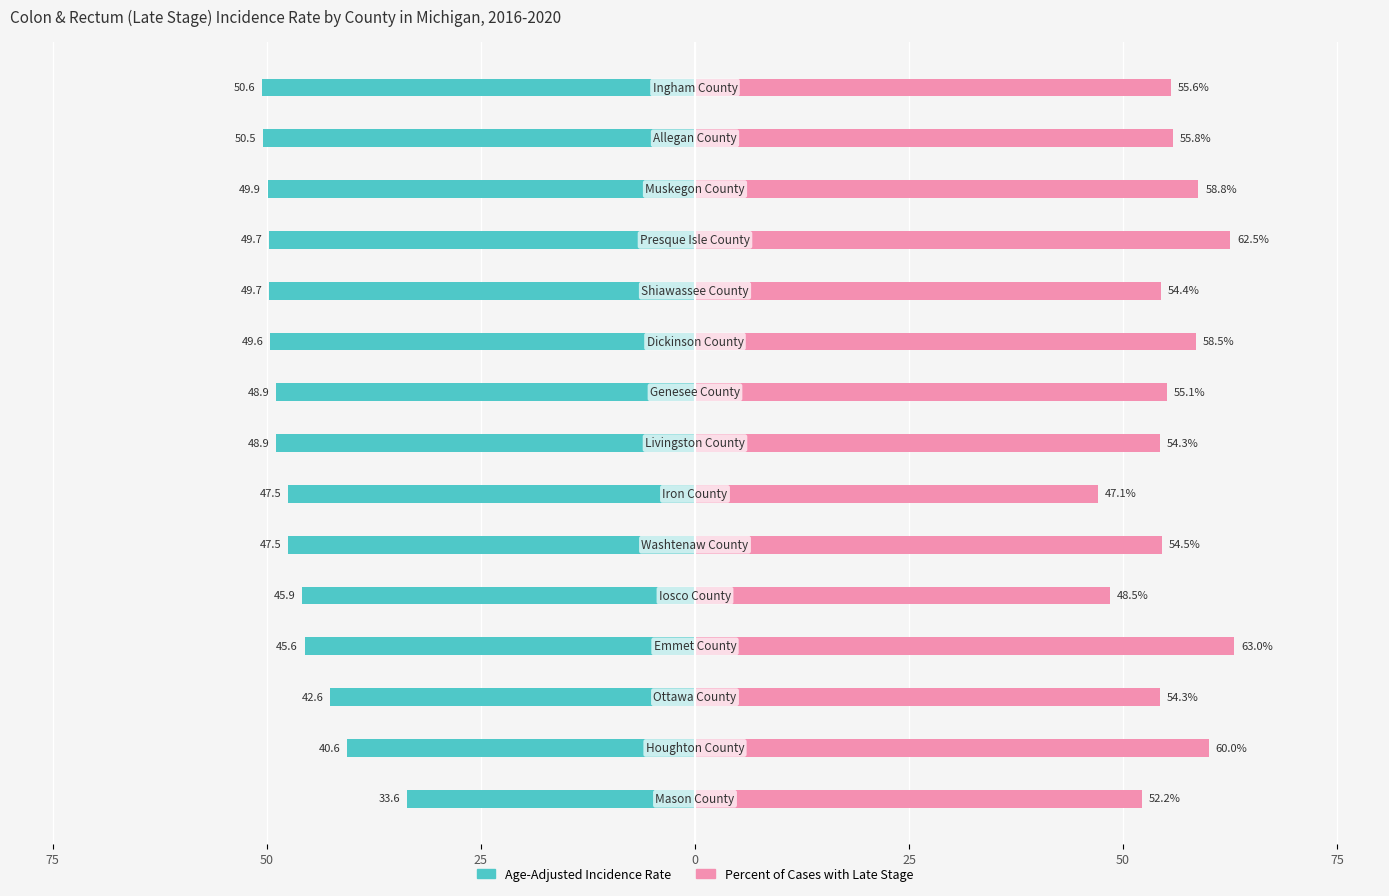

Is it true that Percent of Cases with Late Stage equals 36.0 at 8?

False